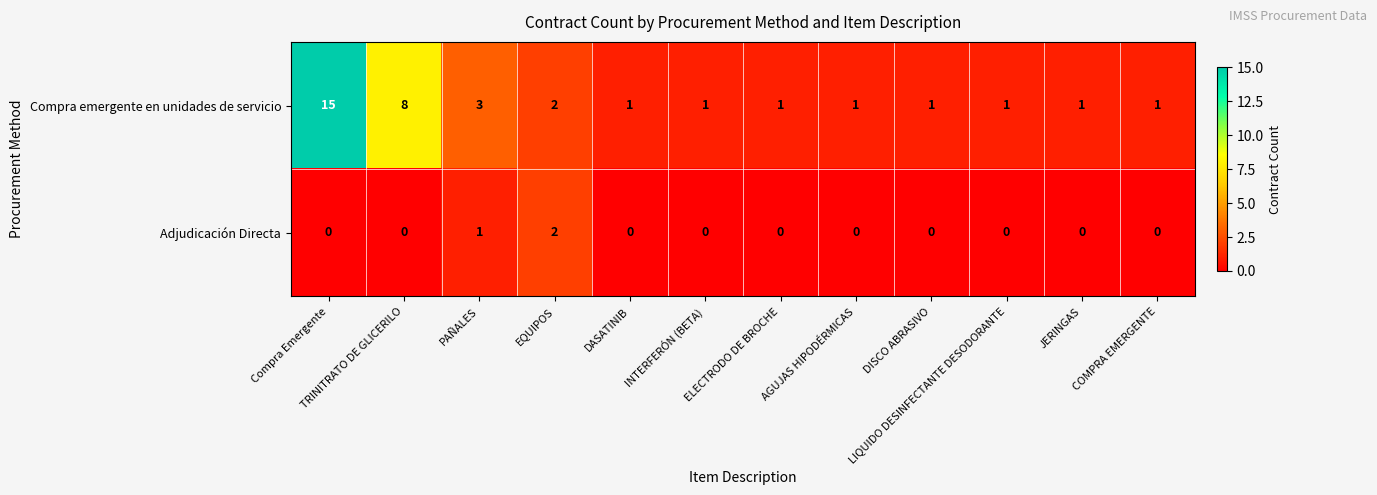

Which series has the widest spread of values?

Compra emergente en unidades de servicio